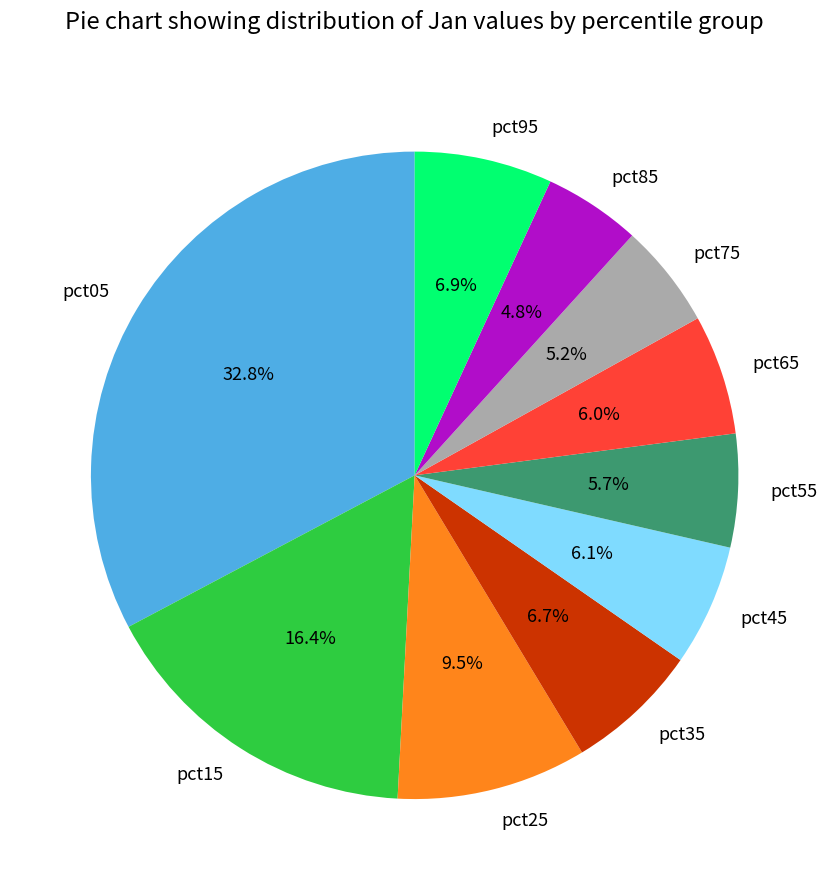

To the nearest percent, what portion does pct45 represent?

6%